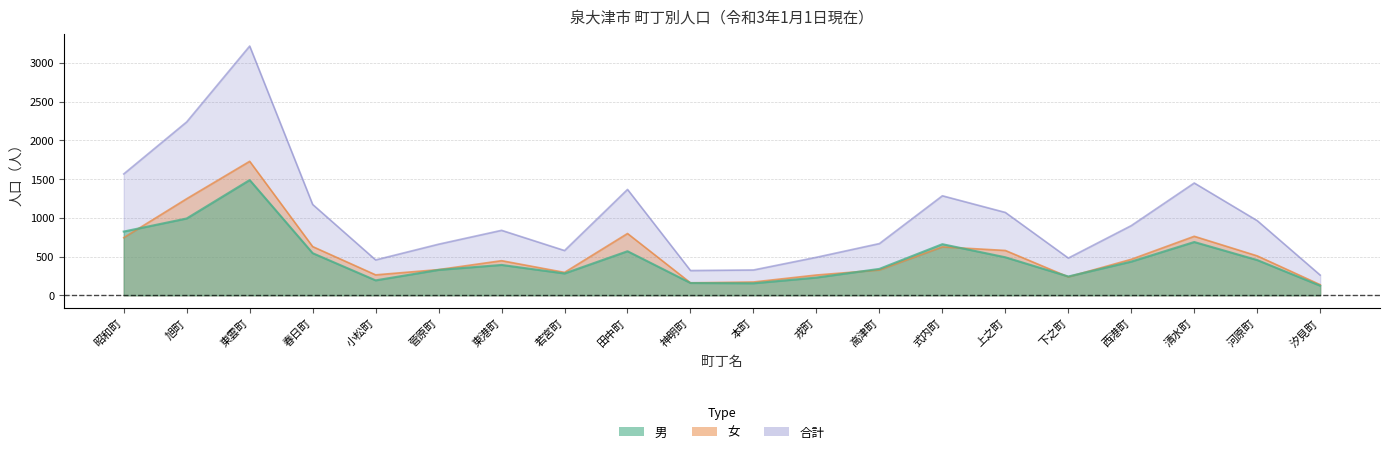

What value does the 女 series have at 汐見町, to the nearest 50?

150